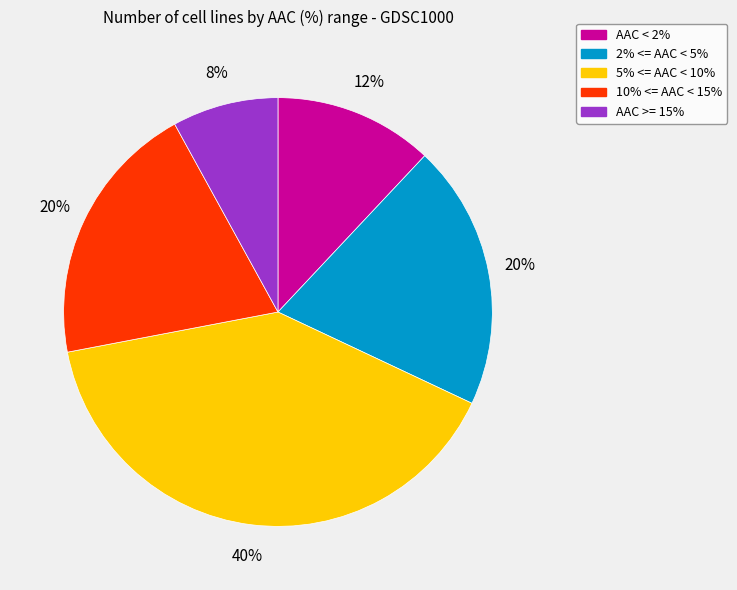

To the nearest percent, what is the difference between the largest and smallest slice percentages?

32%